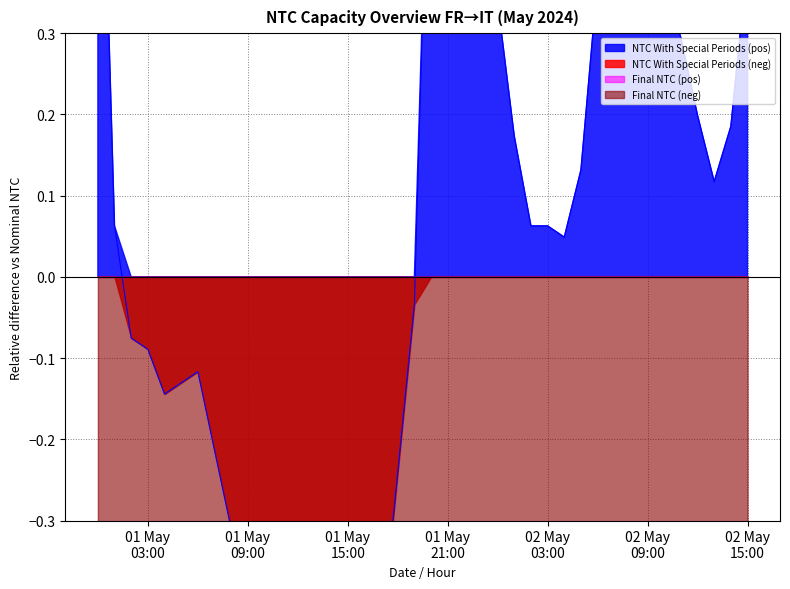

Reading left to right, extract all data points from this chart.

NTC With Special Periods: 0.8	0.1	-0.1	-0.1	-0.1	-0.1	-0.1	-0.2	-0.3	-0.5	-0.5	-0.5	-0.7	-0.7	-0.7	-0.7	-0.6	-0.4	-0.2	-0.0	0.7	0.9	0.7	0.5	0.3	0.2	0.1	0.1	0.0	0.1	0.4	0.5	0.6	0.6	0.4	0.3	0.2	0.1	0.2	0.4
Final NTC: -0.5	-0.5	-0.5	-0.5	-0.5	-0.5	-0.5	-0.5	-0.5	-0.5	-0.5	-0.5	-0.7	-0.7	-0.7	-0.7	-0.6	-0.5	-0.5	-0.5	-0.5	-0.5	-0.5	-0.5	-0.5	-0.5	-0.5	-0.5	-0.5	-0.5	-0.5	-0.5	-0.5	-0.5	-0.5	-0.5	-0.5	-0.5	-0.5	-0.5